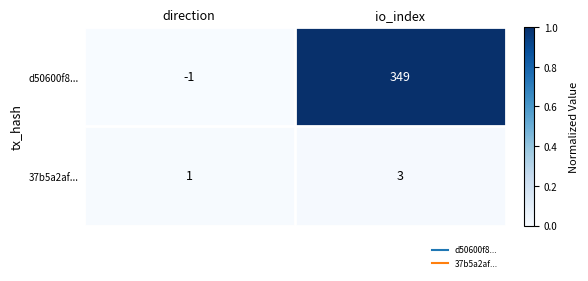

Between direction and io_index, which series saw the biggest shift?

d50600f8...